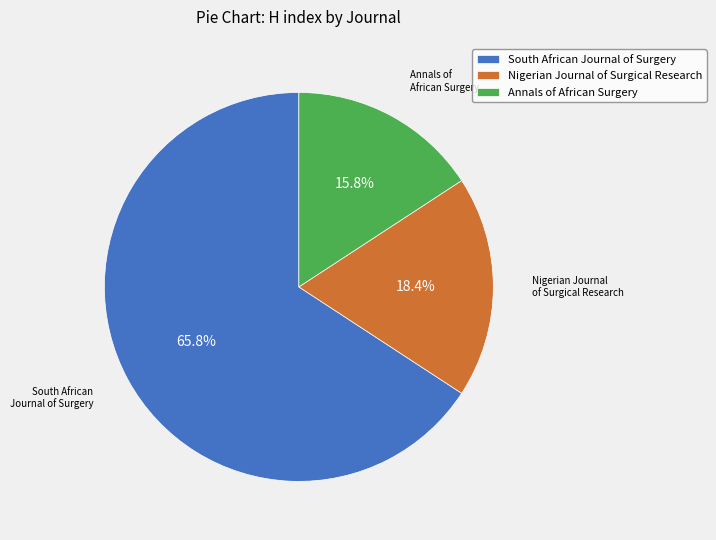

To the nearest percent, what percentage of the pie is Nigerian Journal of Surgical Research?

18%